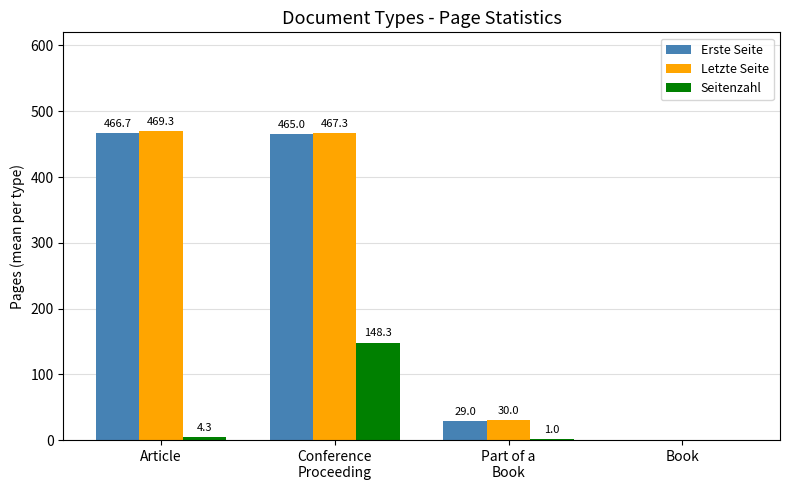

Which series has the largest total across all categories?

Letzte Seite